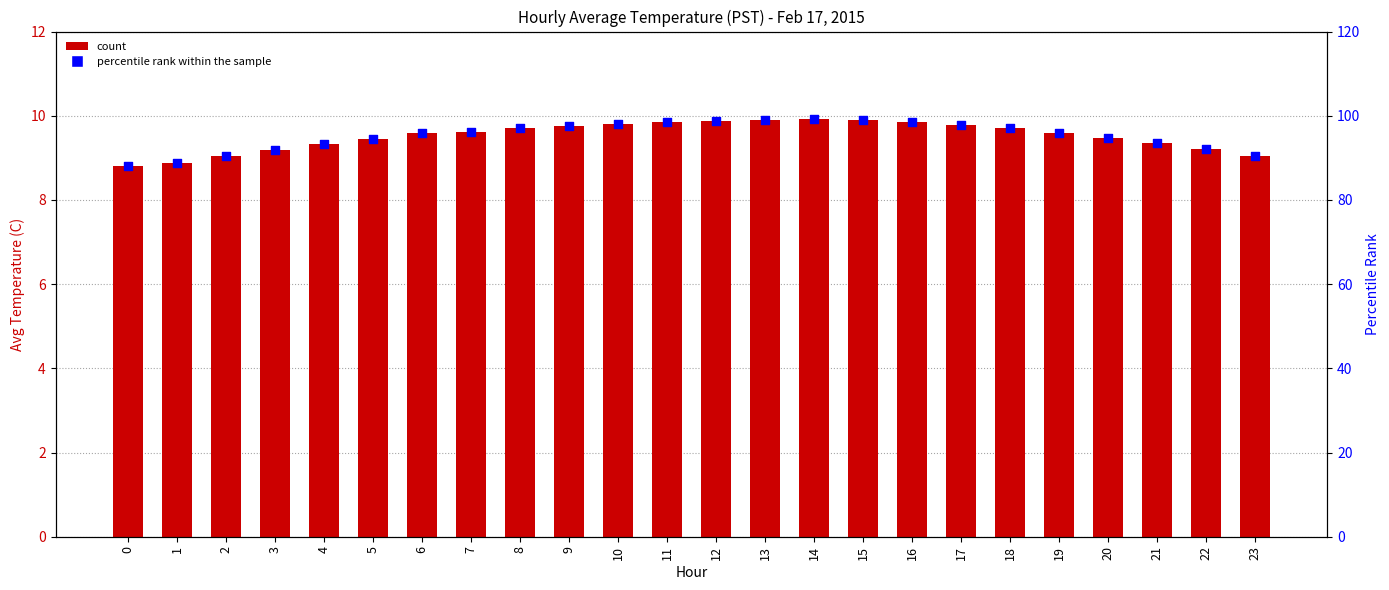

What is the total value across all series at 11?

108.3